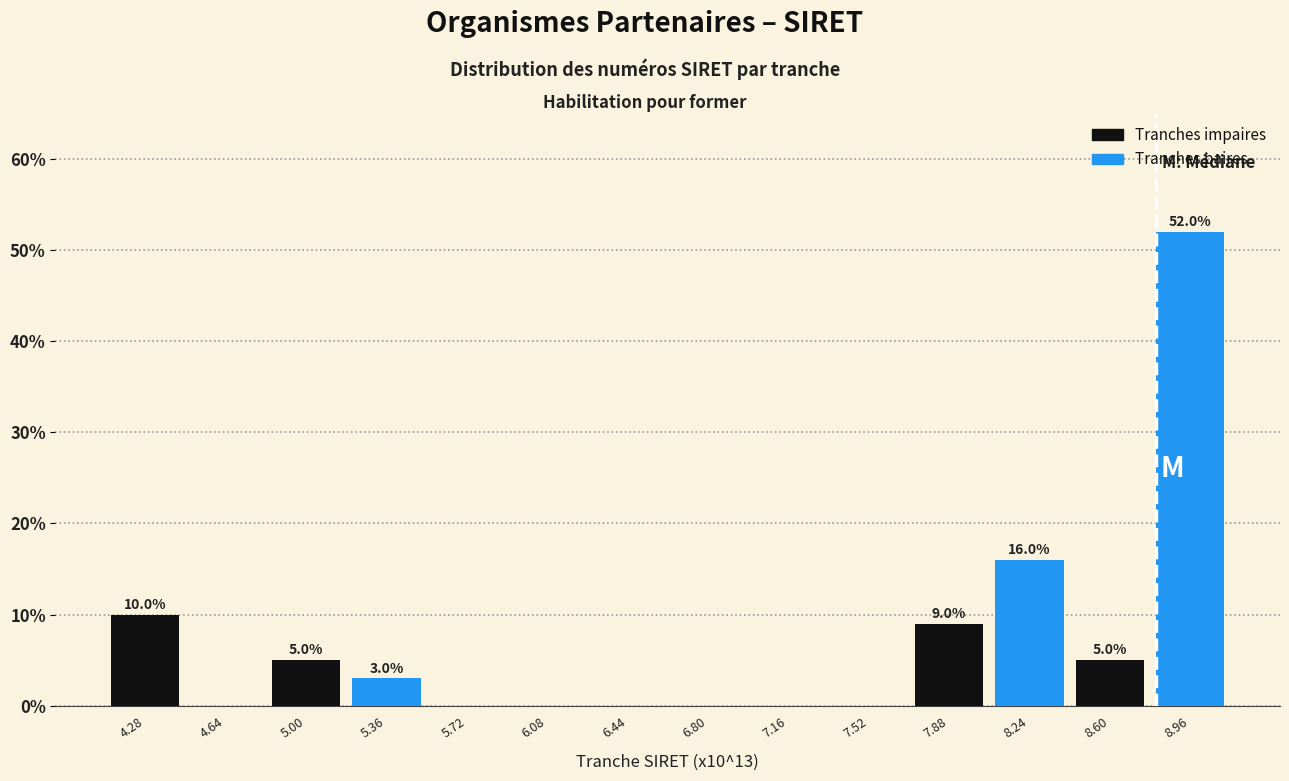

Over which range of the x-axis is the bar tallest?

8.80 to 9.15